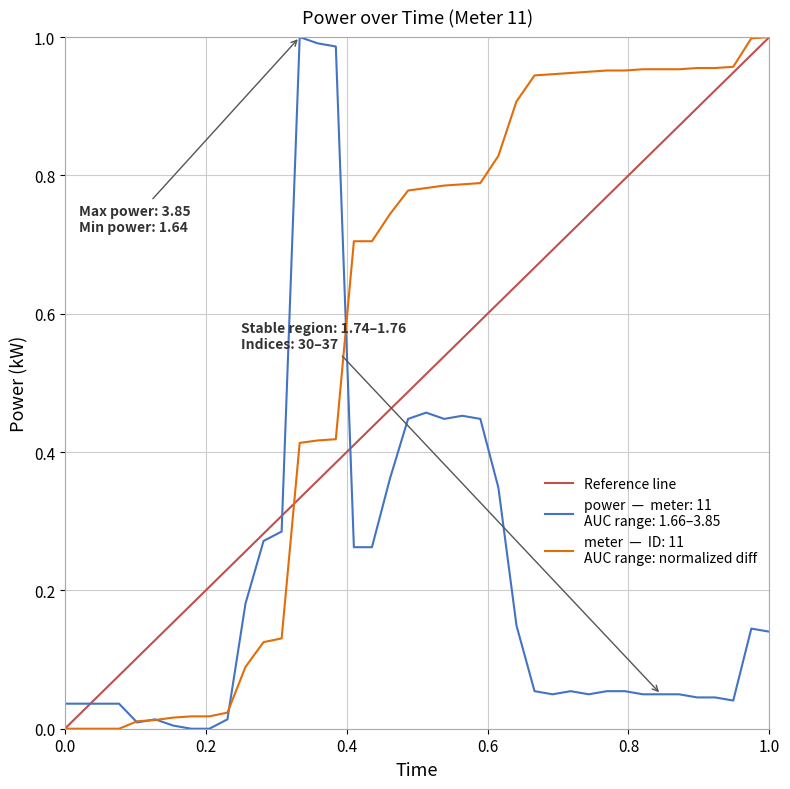

What is the difference between the maximum and minimum values?

1